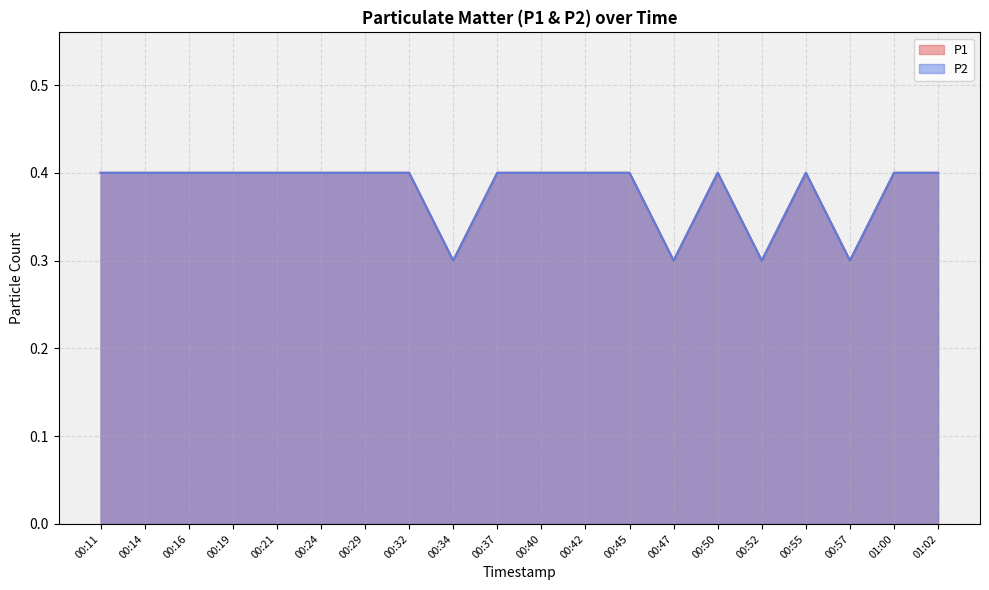

How many interior local valleys does the P1 series have?

4